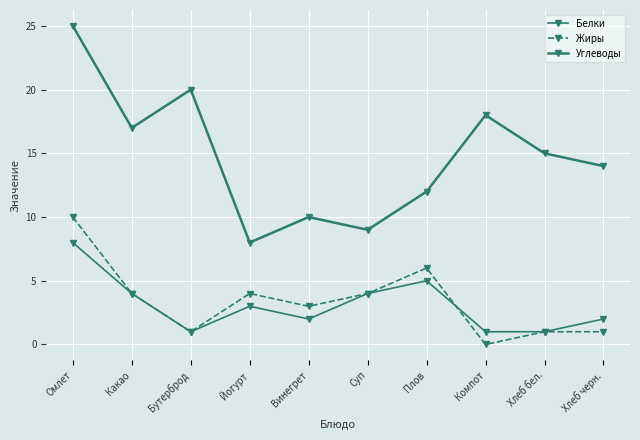

Which series changed the most between Суп and Хлеб бел.?

Углеводы